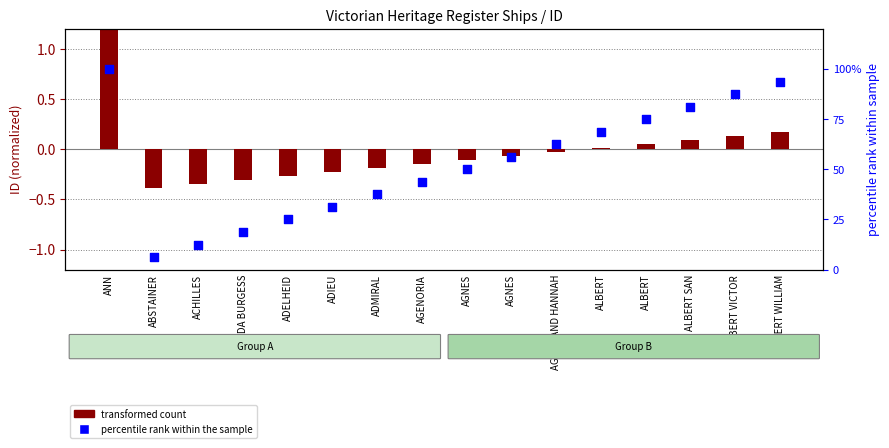

Is the value of transformed count at ADMIRAL greater than the value of percentile rank within the sample at ALBERT SAN?

No